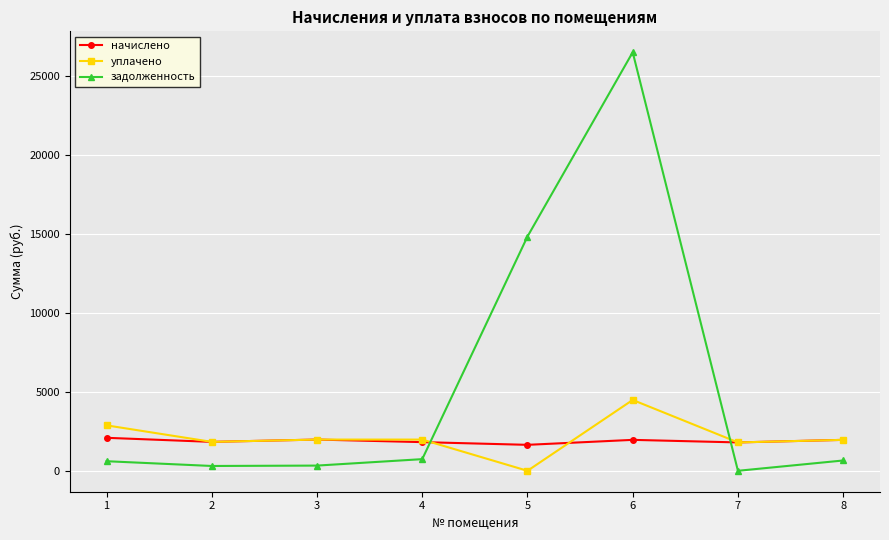

What is the maximum value shown in the chart?

26506.5